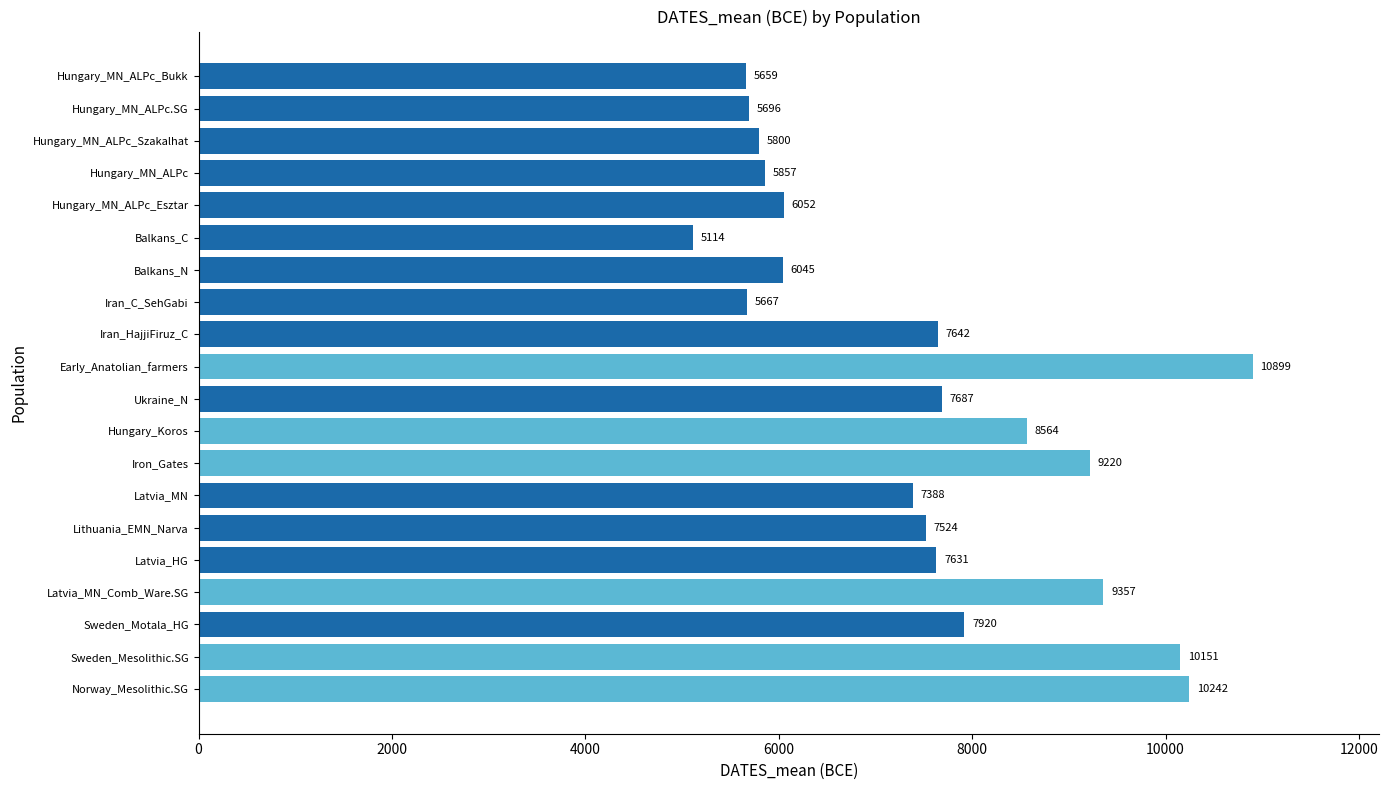

Reading bottom to top, transcribe all the data shown in this chart.

Norway_Mesolithic.SG=10242	Sweden_Mesolithic.SG=10151	Sweden_Motala_HG=7920	Latvia_MN_Comb_Ware.SG=9357	Latvia_HG=7631	Lithuania_EMN_Narva=7524	Latvia_MN=7388	Iron_Gates=9220	Hungary_Koros=8564	Ukraine_N=7687	Early_Anatolian_farmers=10899	Iran_HajjiFiruz_C=7642	Iran_C_SehGabi=5667	Balkans_N=6045	Balkans_C=5114	Hungary_MN_ALPc_Esztar=6052	Hungary_MN_ALPc=5857	Hungary_MN_ALPc_Szakalhat=5800	Hungary_MN_ALPc.SG=5696	Hungary_MN_ALPc_Bukk=5659